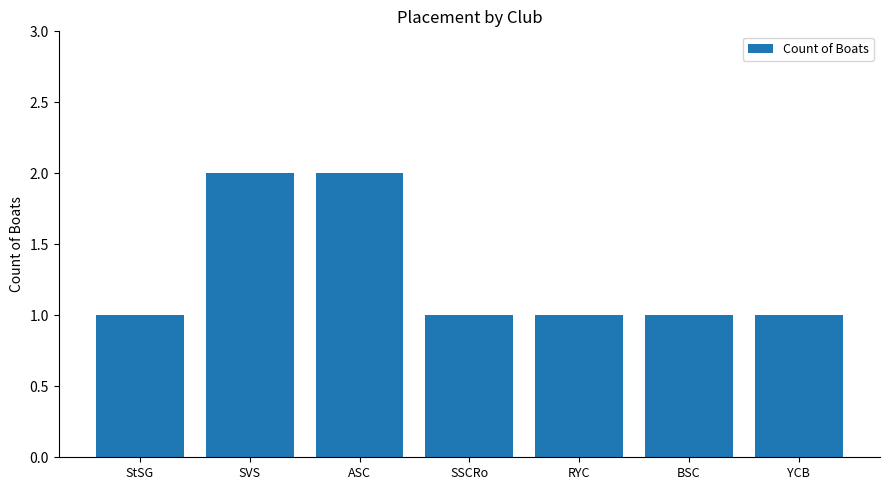

True or false: the data shows 2 at RYC.

False